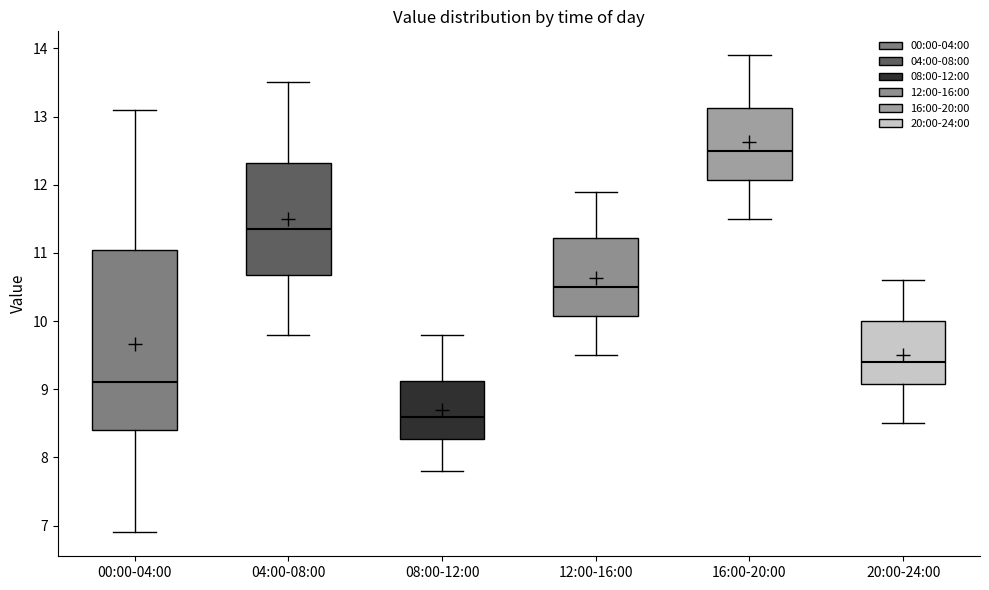

Reading left to right, transcribe this box plot: for each box, give where its median line is, the range the box spans, and where its two whiskers end, as read against the y-axis. The values are not printed on the chart, so give them approximately, as read against the axis.

00:00-04:00: median 9.1, box 8.4 to 11.0, whiskers 6.9 to 13.1
04:00-08:00: median 11.4, box 10.7 to 12.3, whiskers 9.8 to 13.5
08:00-12:00: median 8.6, box 8.3 to 9.1, whiskers 7.8 to 9.8
12:00-16:00: median 10.5, box 10.1 to 11.2, whiskers 9.5 to 11.9
16:00-20:00: median 12.5, box 12.1 to 13.1, whiskers 11.5 to 13.9
20:00-24:00: median 9.4, box 9.1 to 10.0, whiskers 8.5 to 10.6